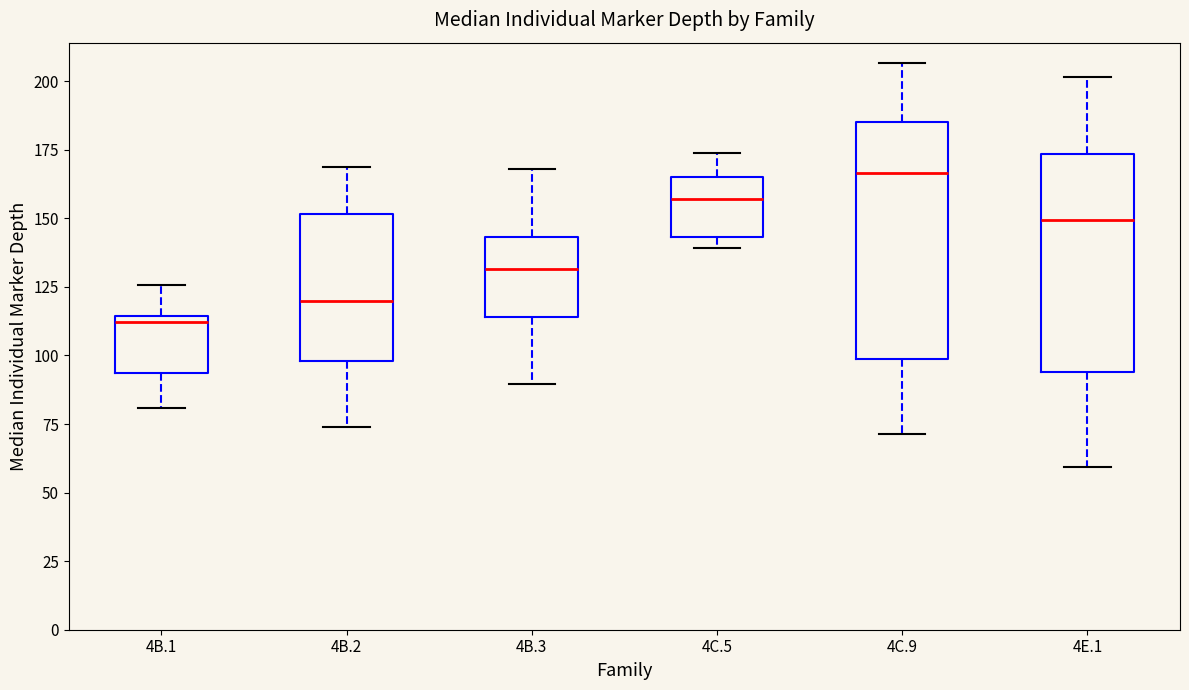

Reading left to right, read every box against the y-axis: the position of its median line, the range the box covers, and the ends of its whiskers. The values are not printed on the chart, so give them approximately, as read against the axis.

4B.1: median 110, box 95 to 115, whiskers 80 to 125
4B.2: median 120, box 100 to 150, whiskers 75 to 170
4B.3: median 130, box 115 to 145, whiskers 90 to 170
4C.5: median 155, box 145 to 165, whiskers 140 to 175
4C.9: median 165, box 100 to 185, whiskers 70 to 205
4E.1: median 150, box 95 to 175, whiskers 60 to 200